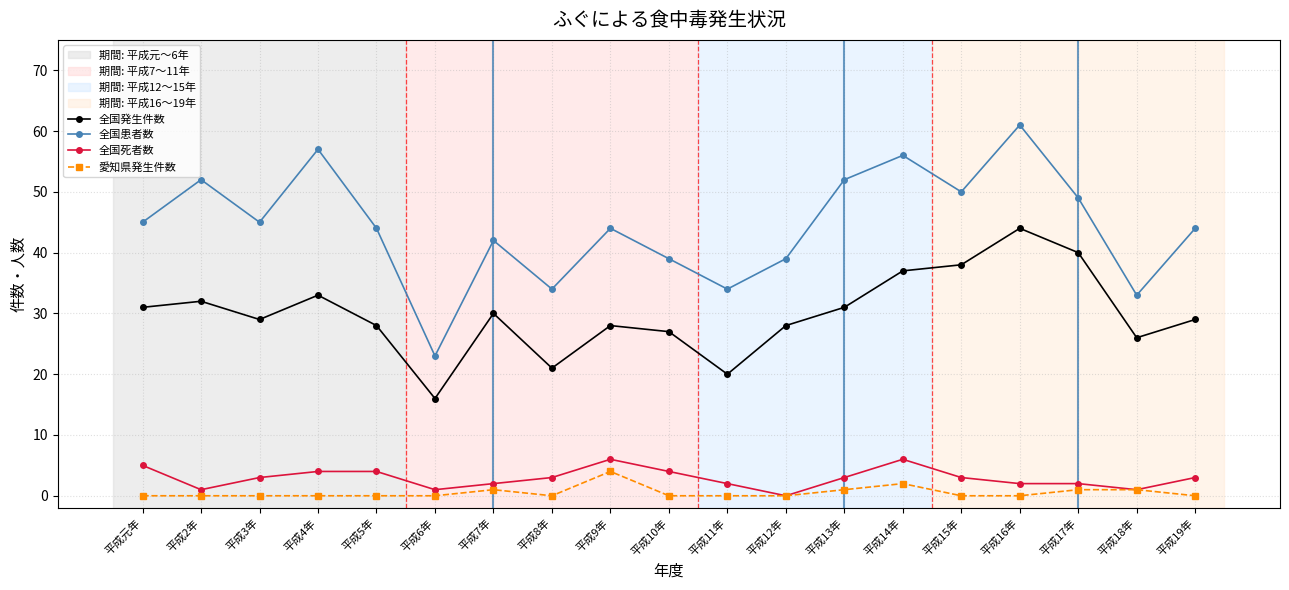

What is the maximum value shown in the chart?

61